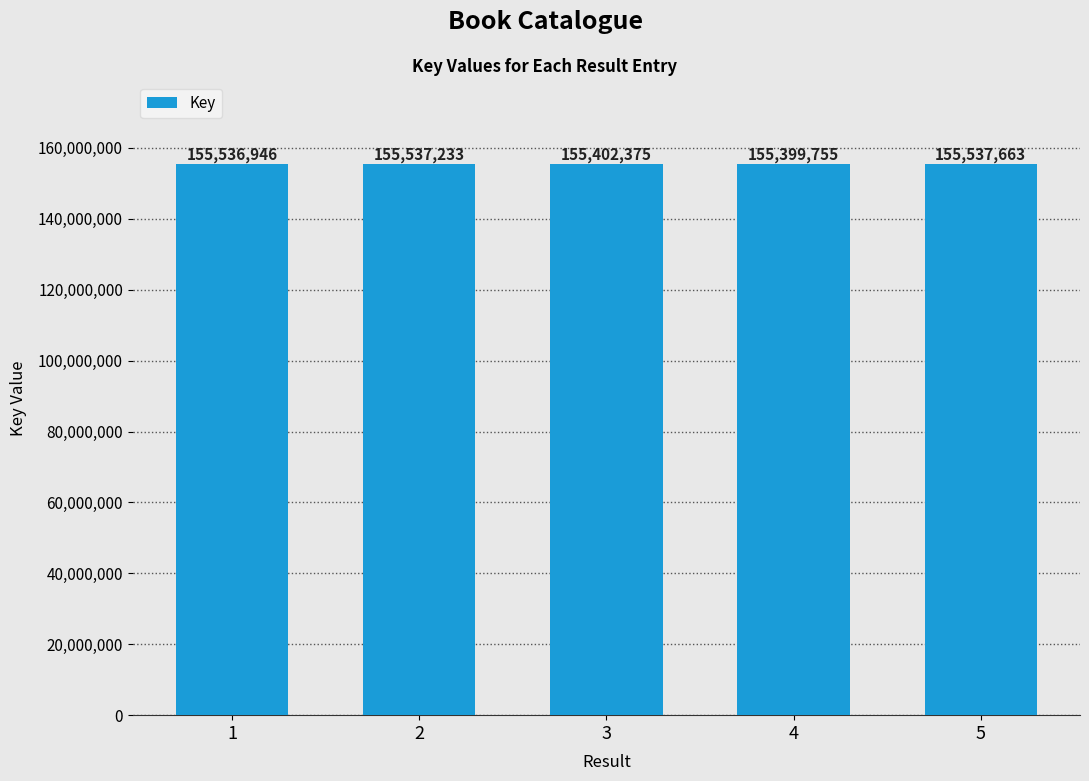

Where is the data nearest to the value 155468709?

3